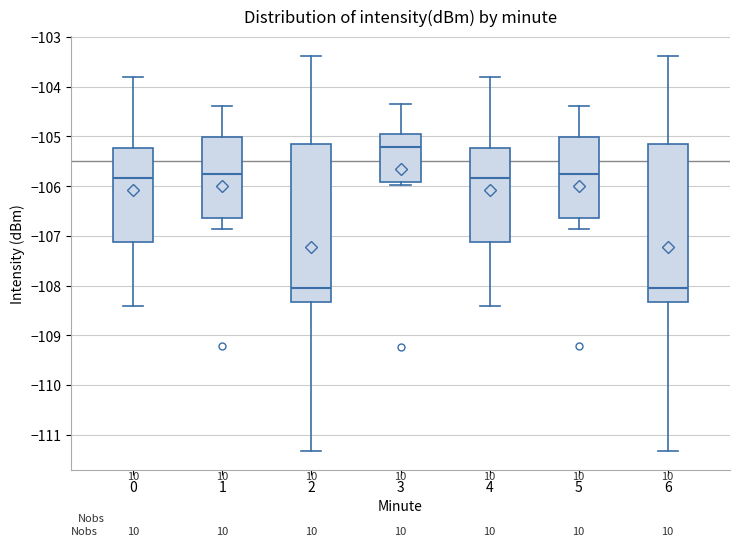

Reading left to right, transcribe this box plot: for each box, give where its median line is, the range the box spans, and where its two whiskers end, as read against the y-axis. The values are not printed on the chart, so give them approximately, as read against the axis.

0: median -105.8, box -107.1 to -105.2, whiskers -108.4 to -103.8
1: median -105.8, box -106.6 to -105.0, whiskers -106.9 to -104.4
2: median -108.0, box -108.3 to -105.2, whiskers -111.3 to -103.4
3: median -105.2, box -105.9 to -104.9, whiskers -106.0 to -104.3
4: median -105.8, box -107.1 to -105.2, whiskers -108.4 to -103.8
5: median -105.8, box -106.6 to -105.0, whiskers -106.9 to -104.4
6: median -108.0, box -108.3 to -105.2, whiskers -111.3 to -103.4